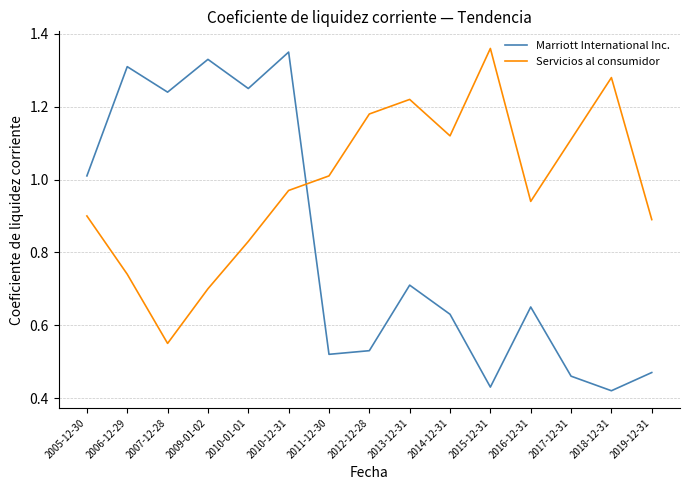

What position from the right is 2018-12-31?

2